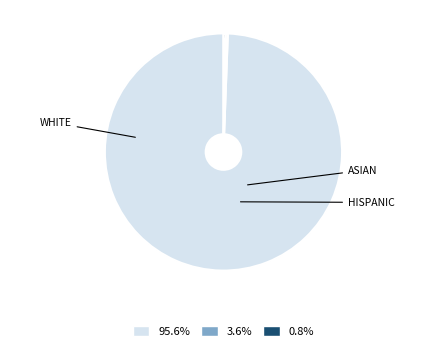

Is there a majority slice in this chart?

Yes